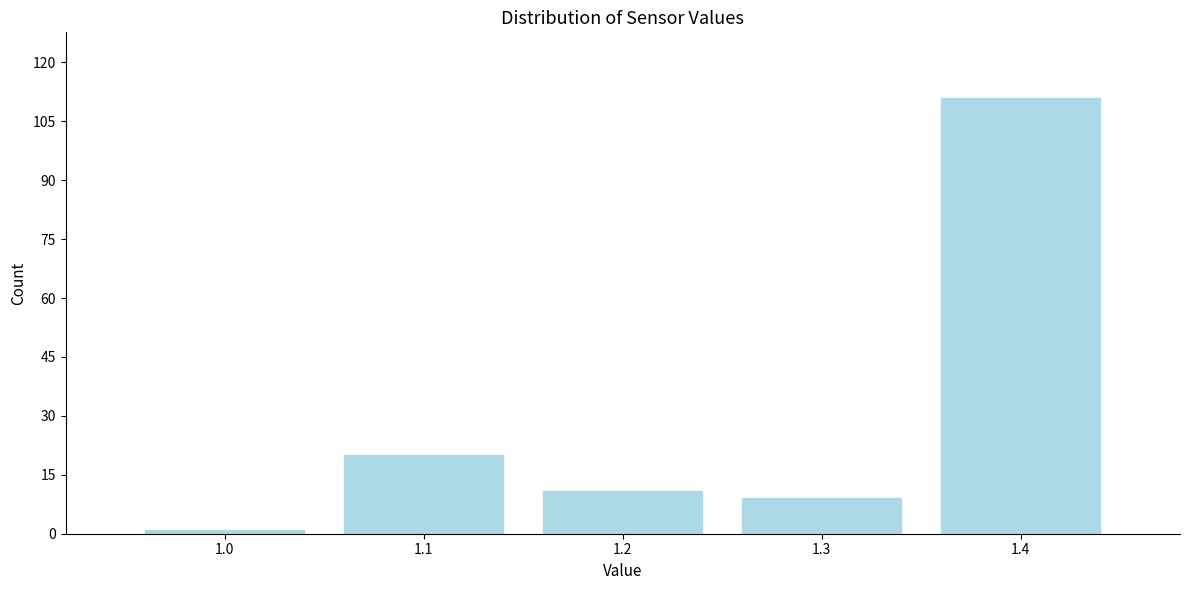

Reading left to right, extract all data points from this chart.

1	20	11	9	111